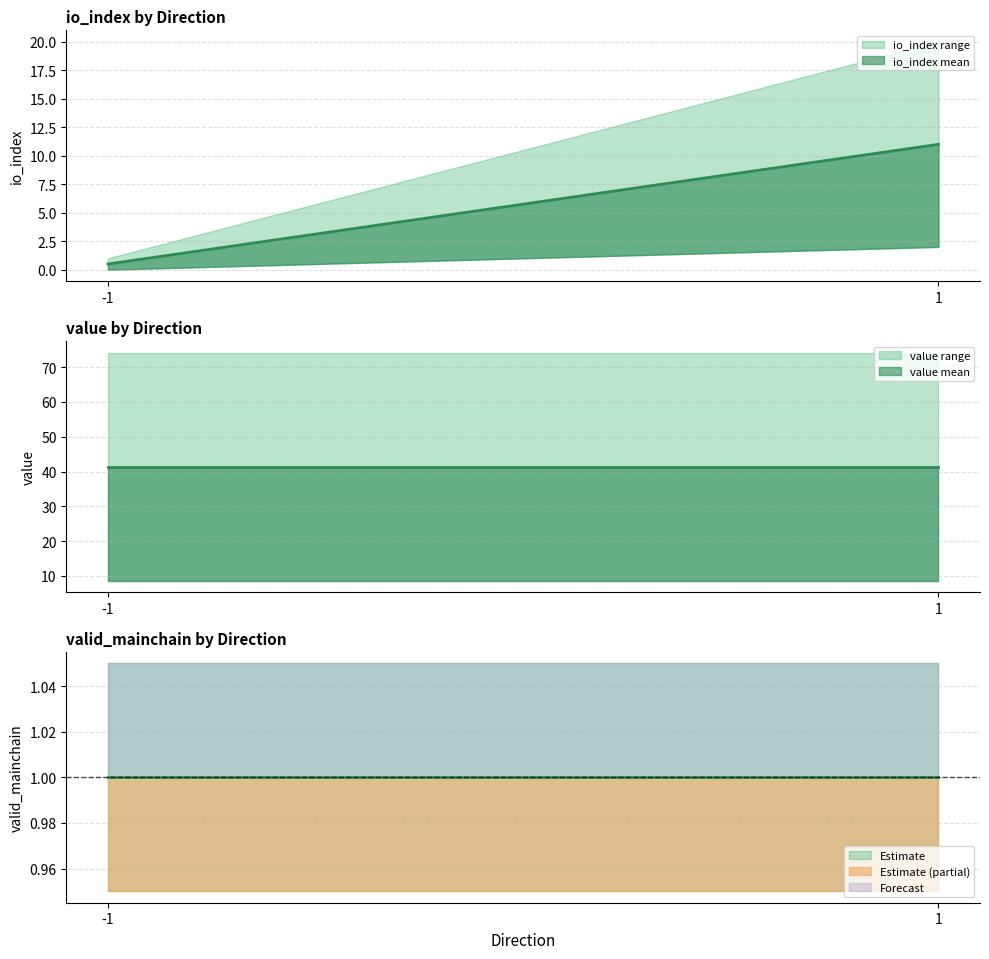

Is the value of value mean at 1 greater than the value of value range at -1?

No